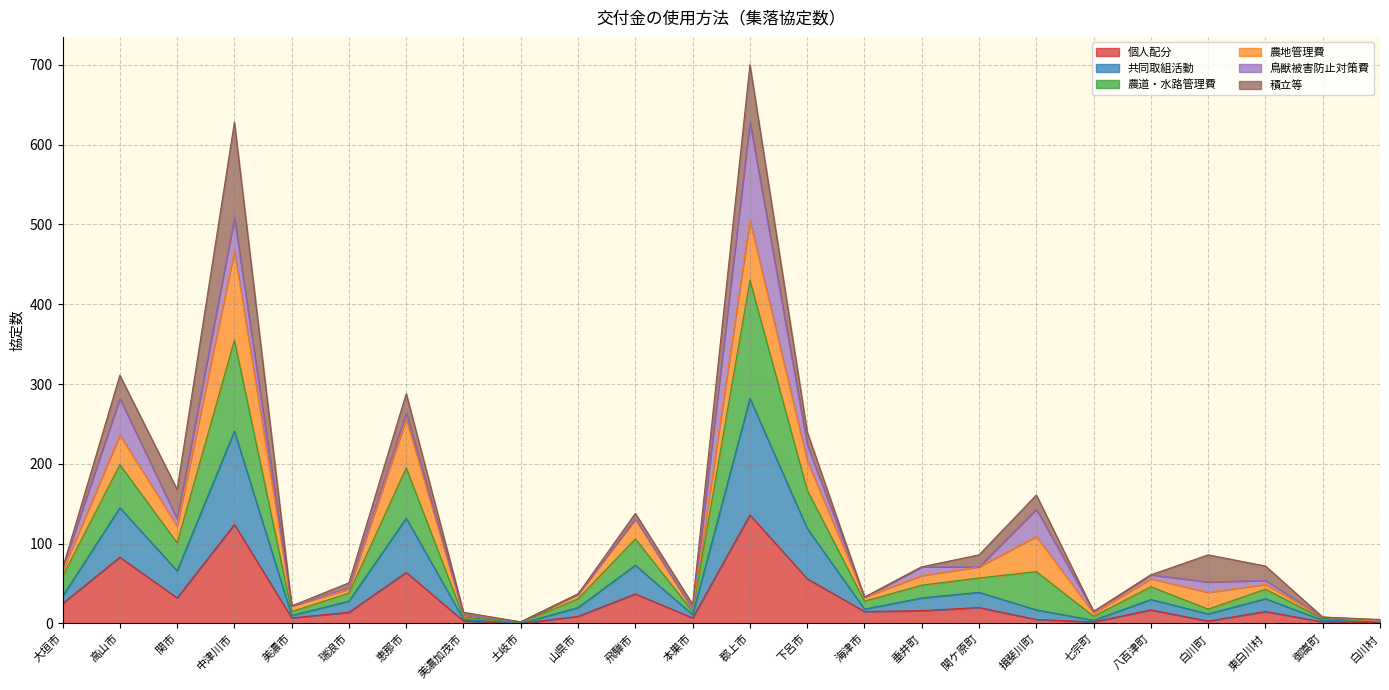

What is the maximum value for 個人配分?

136